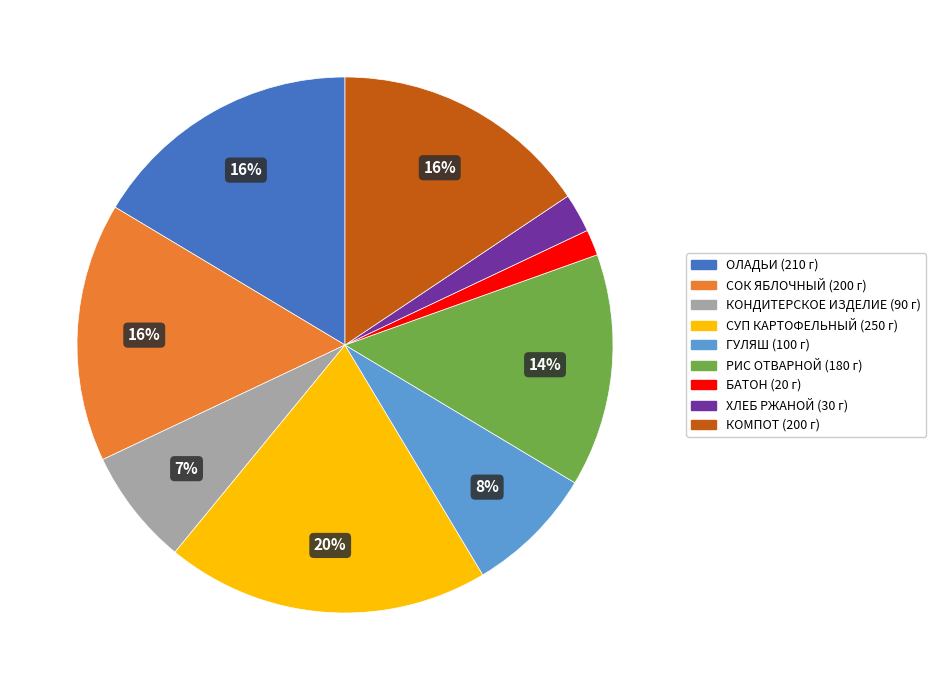

How many slices are in this pie chart?

9